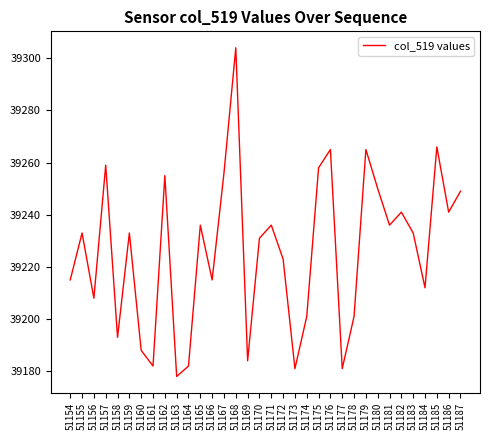

What is the change in value from 51164 to 51187?

+67